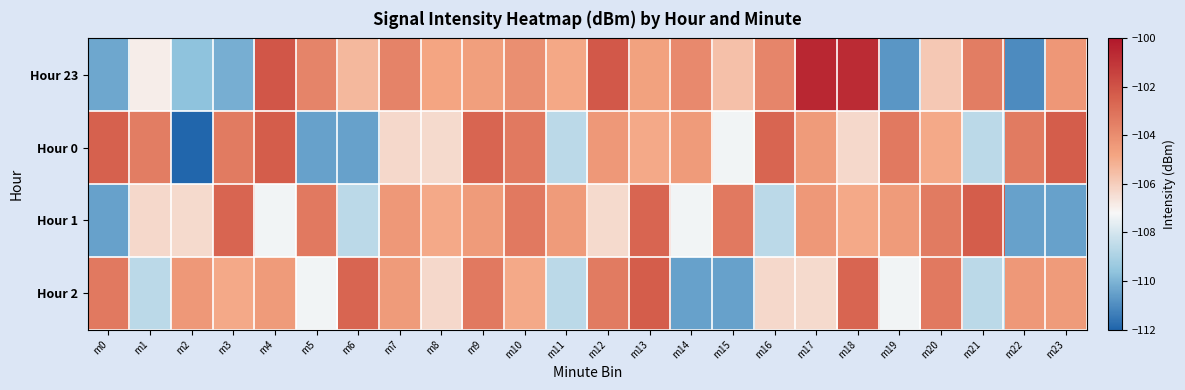

List the series in order of their peak value, lowest first.

Hour 0, Hour 1, Hour 2, Hour 23